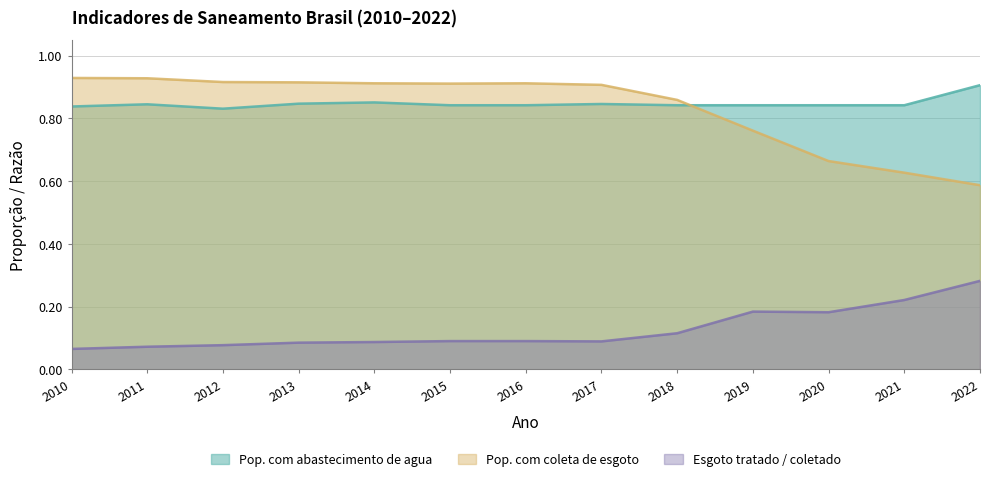

Where is the first local maximum for Esgoto tratado / coletado?

2019